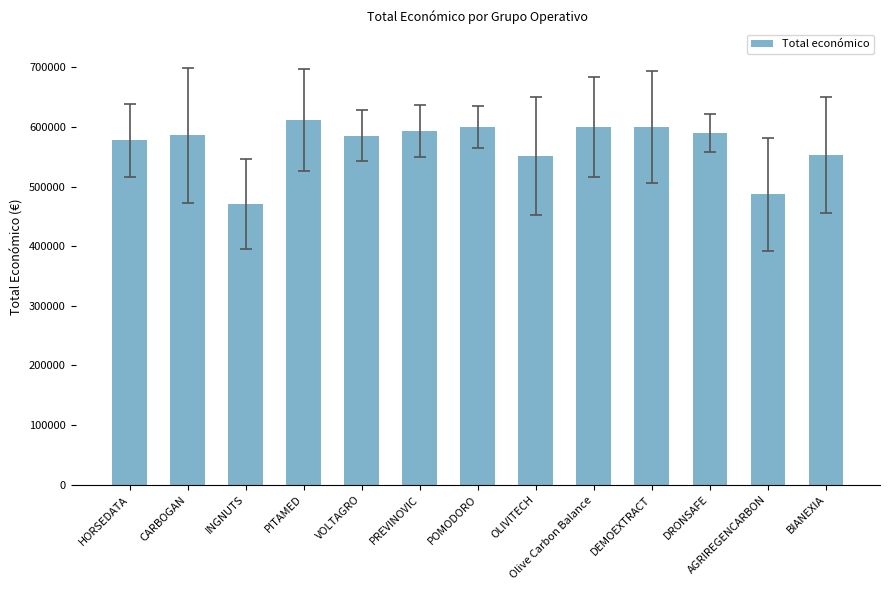

What is the value of the 9th bar from the left?

599992